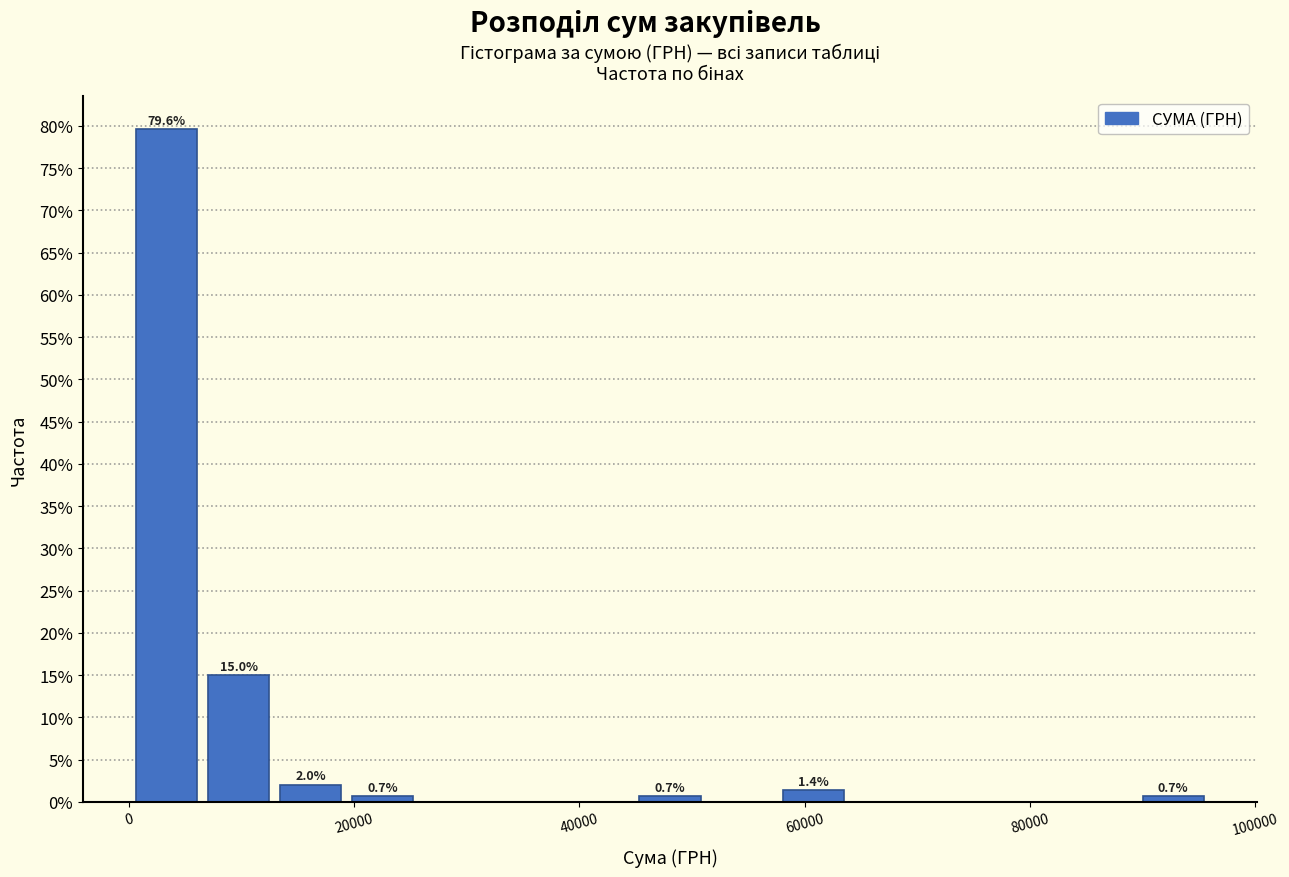

Around what value on the x-axis is the tallest bar? Give the approximate position of its centre, as read against the axis.

4000